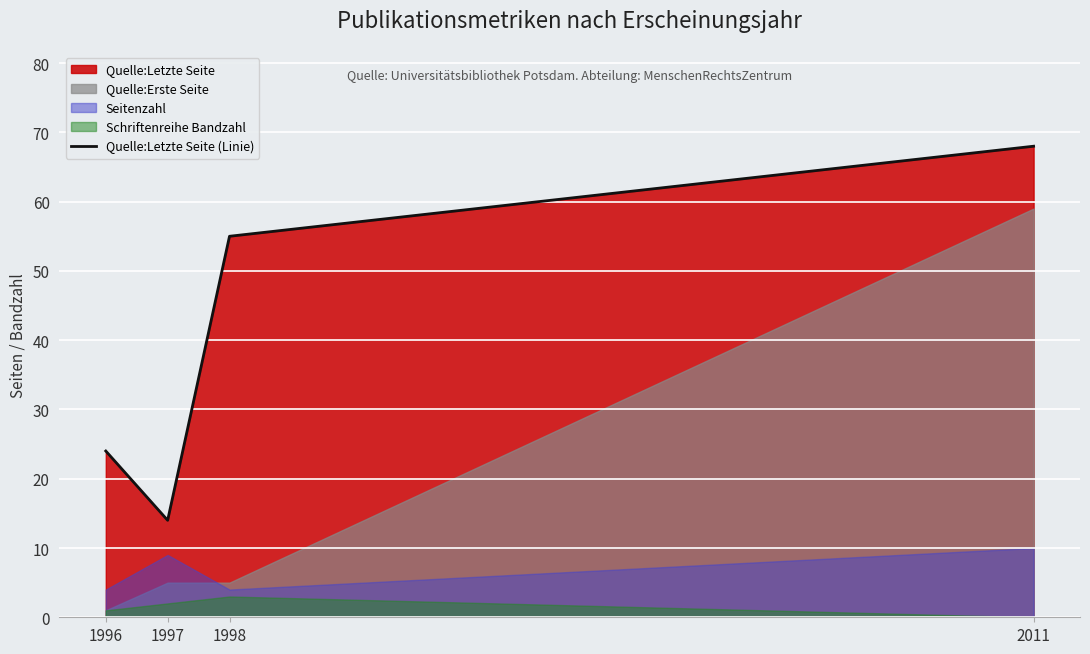

True or false: there are more than 1 points higher than both neighbors.

False